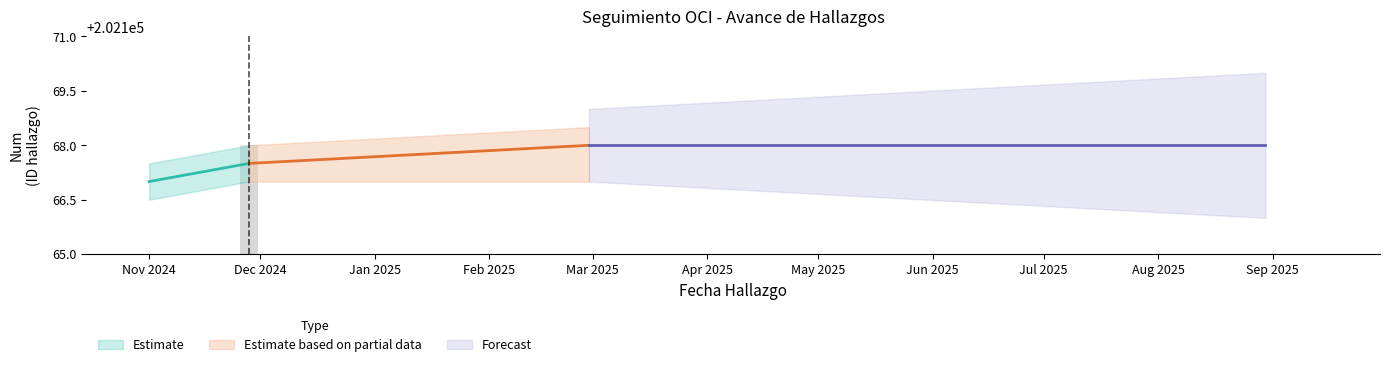

What is the value of the Num bar at the 1st from the left?

202167